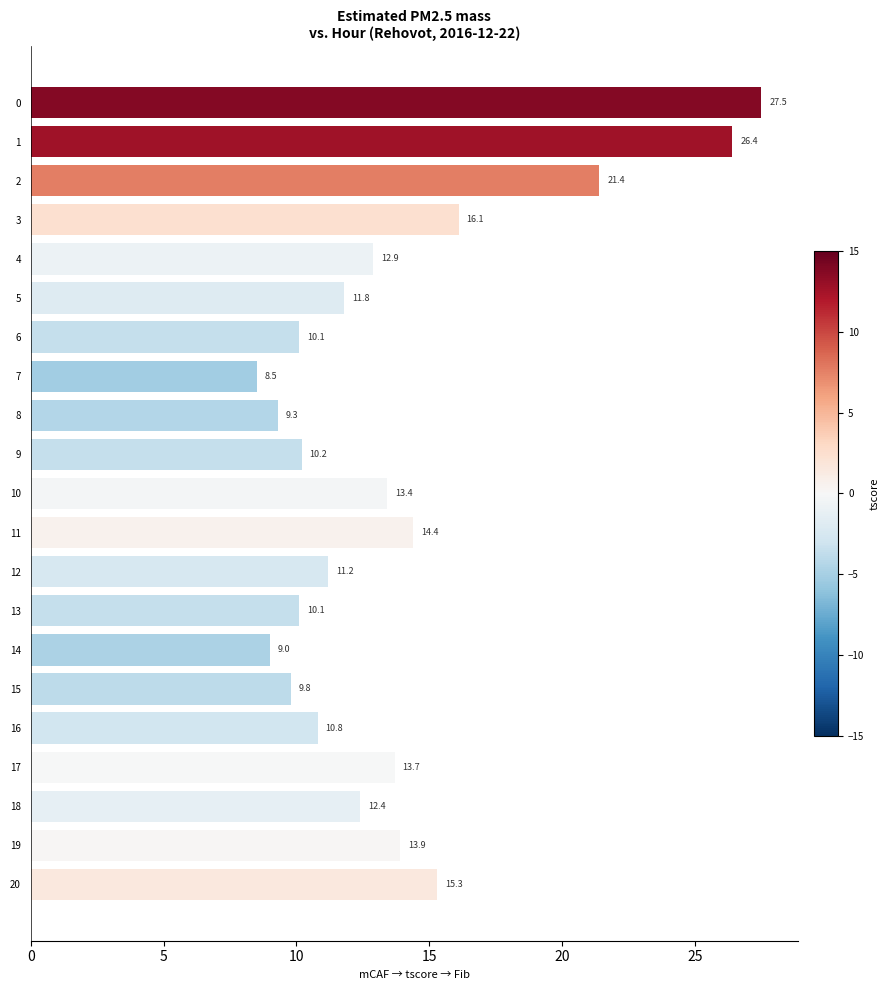

True or false: the data shows 20.1 at 12.

False